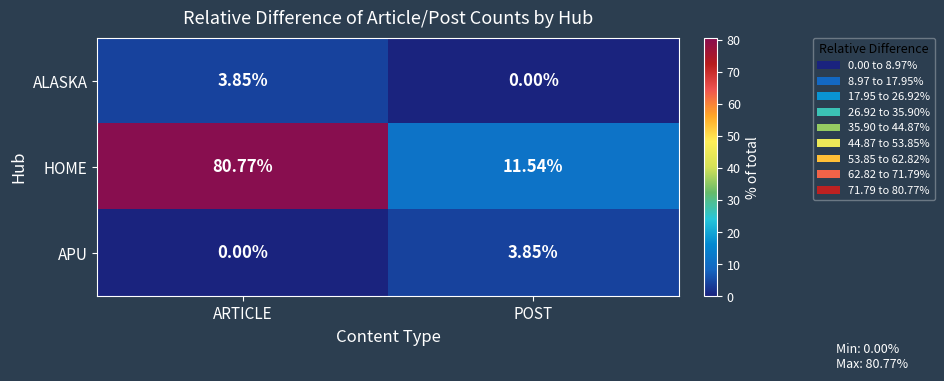

At POST, list the series in order from largest to smallest.

HOME, APU, ALASKA